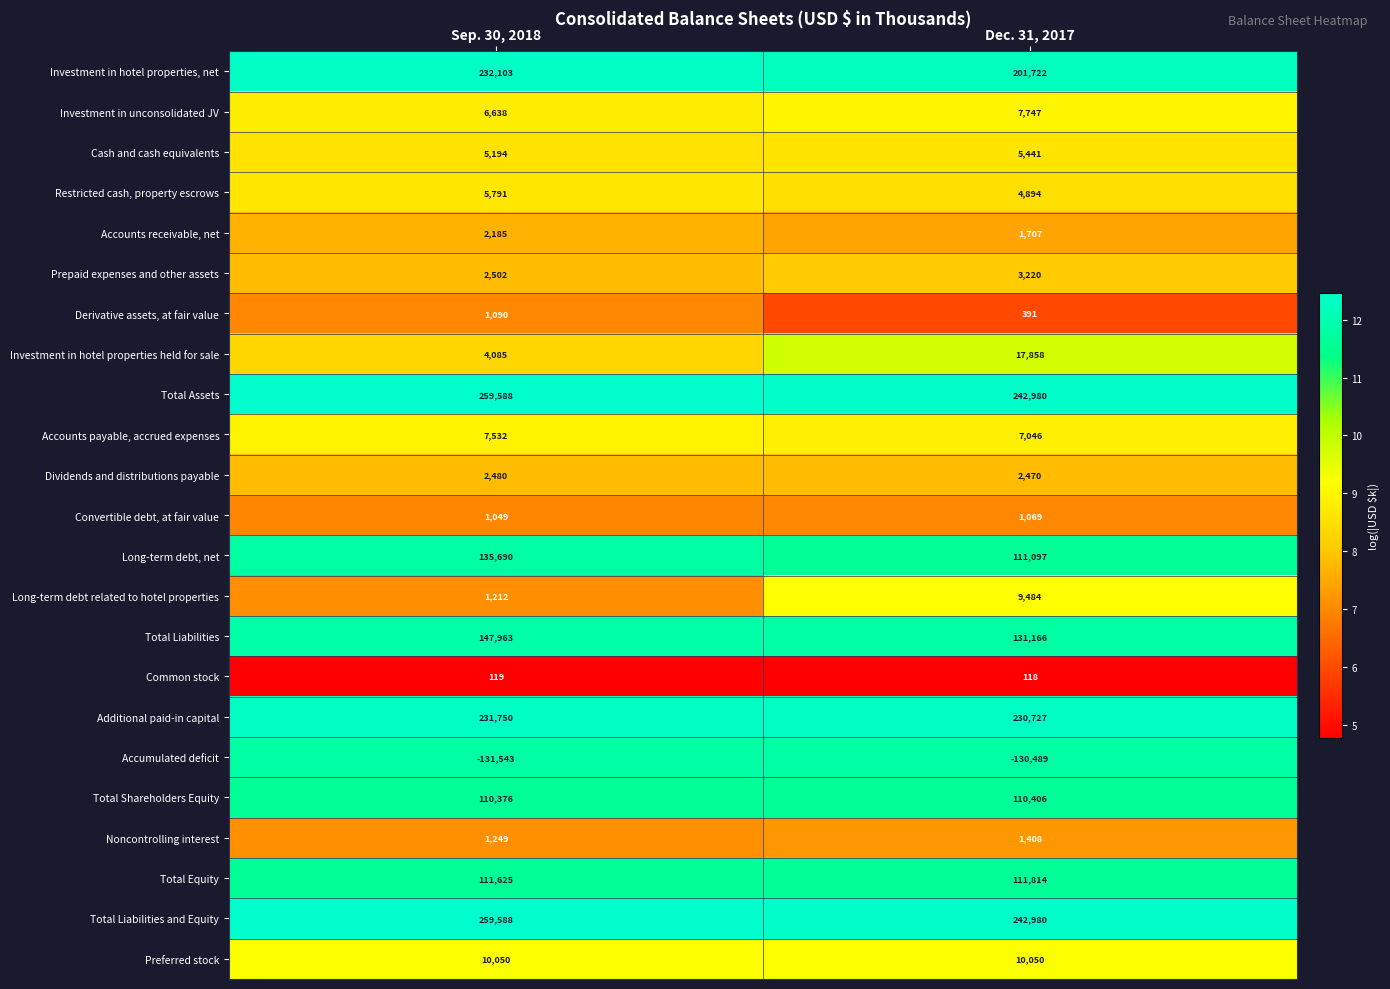

What is the spread (max minus min) of values at Sep. 30, 2018?

391131